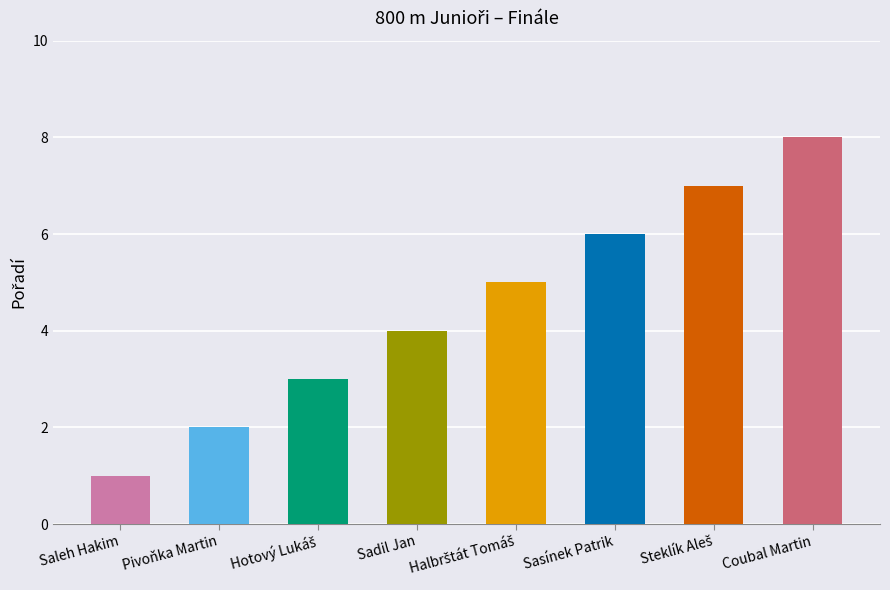

Which label corresponds to the largest value in the chart?

Coubal Martin